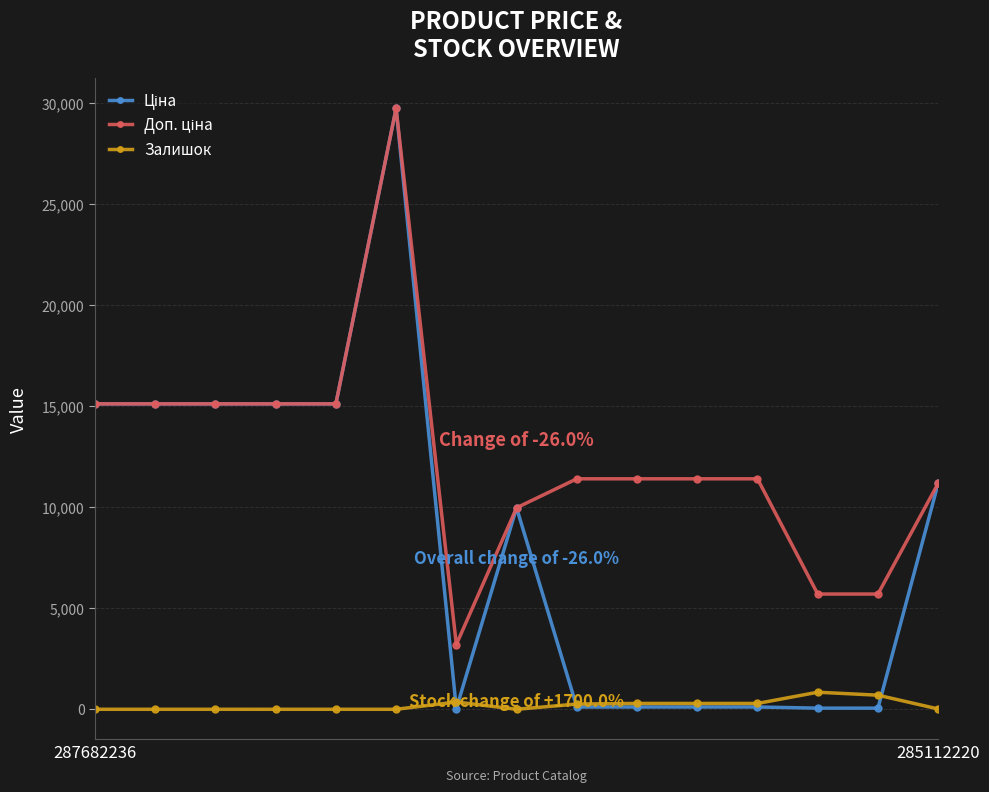

How many series are shown in this chart?

3